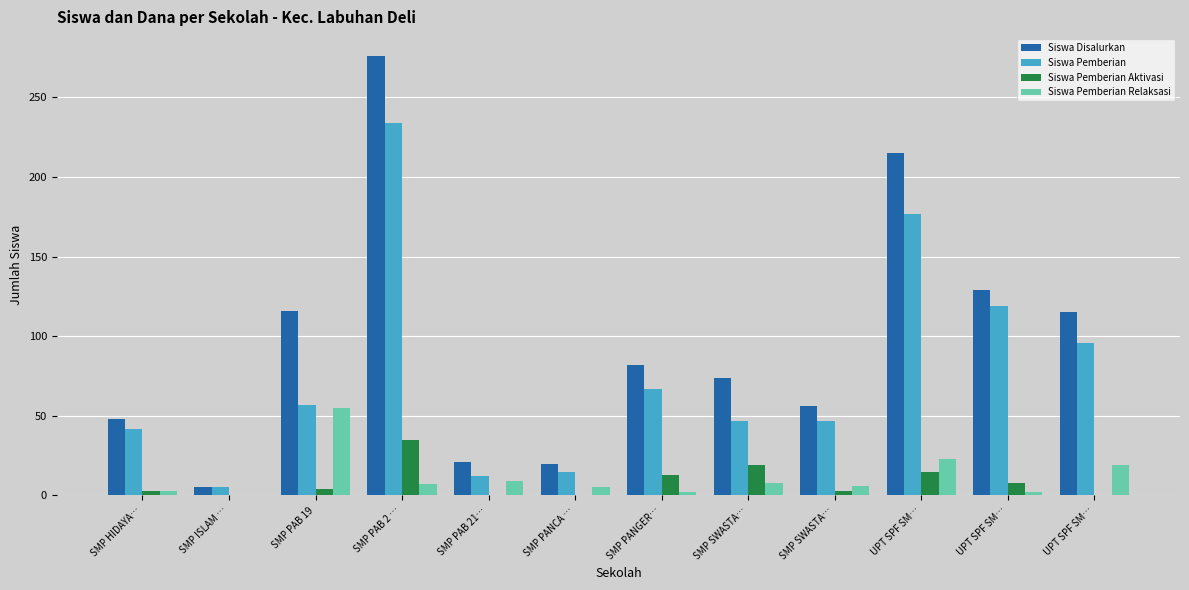

How many categories are shown in the chart?

12